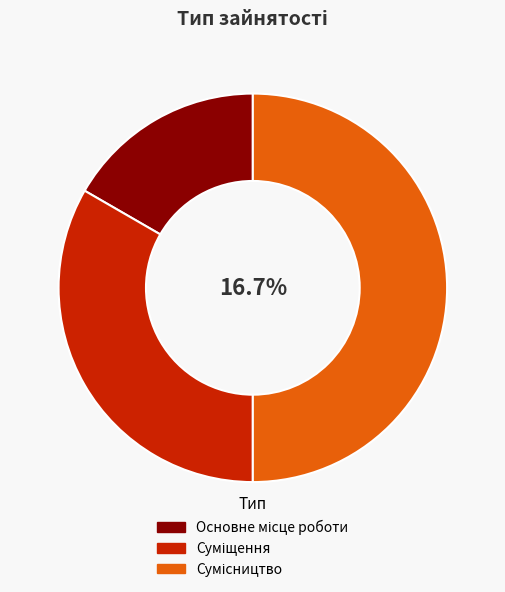

Do Сумісництво and Суміщення together represent more than half of the pie?

Yes